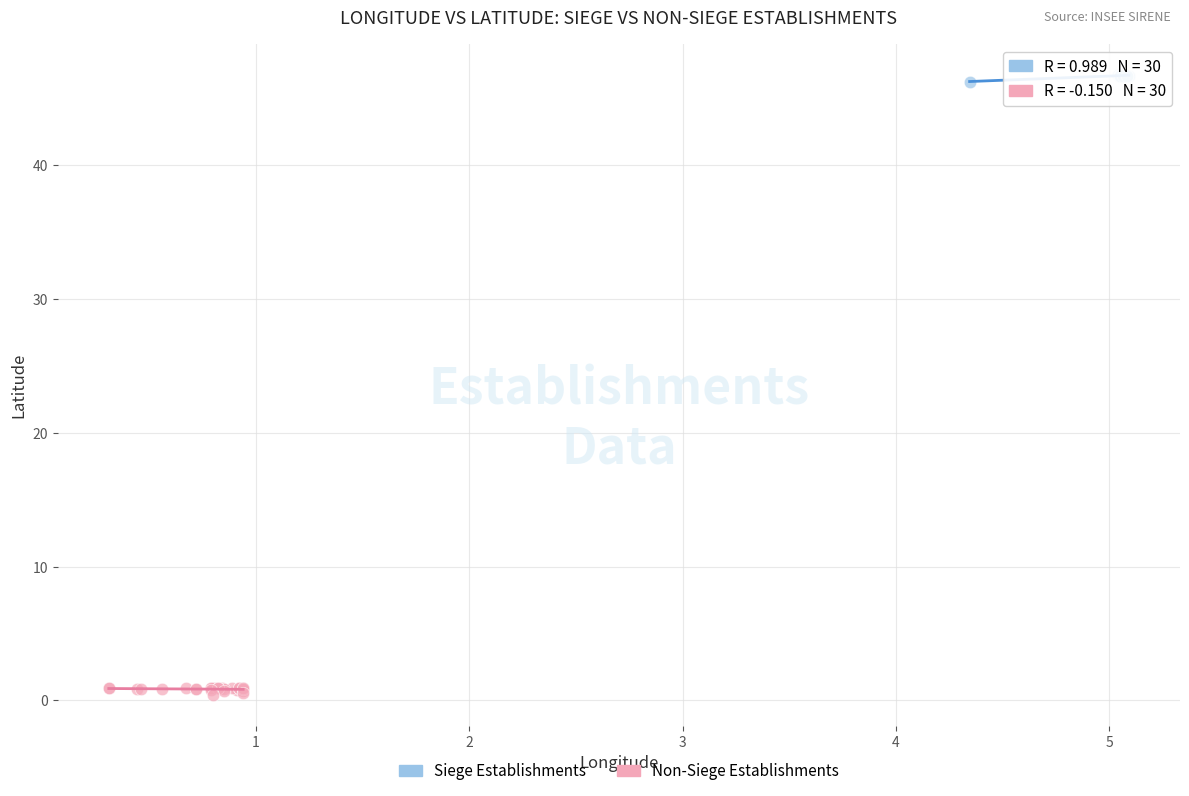

Which series reaches the minimum Y coordinate?

Non-Siege Establishments